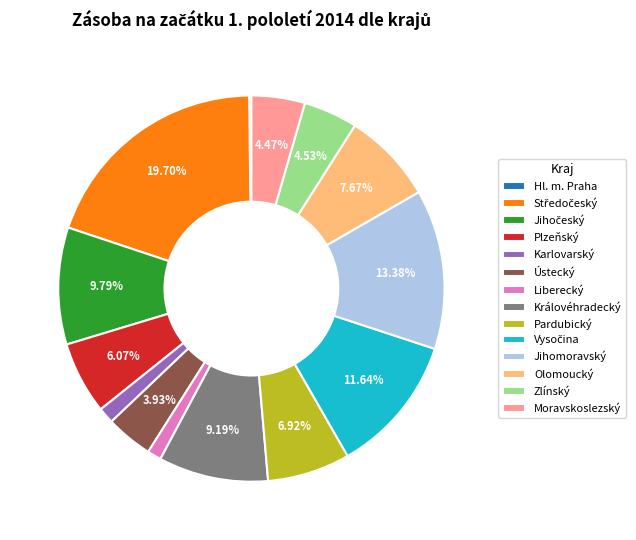

Is there a majority slice in this chart?

No